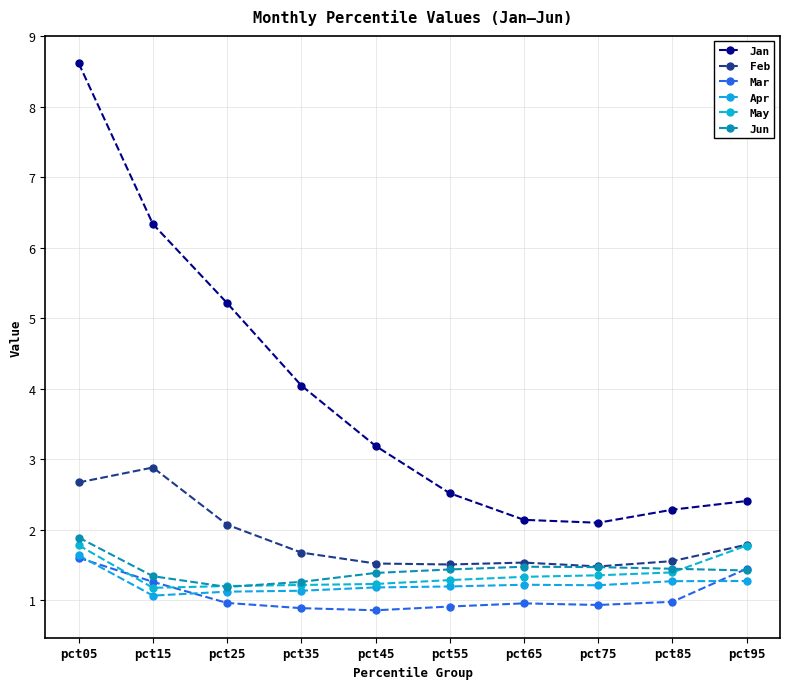

Count the number of data series in this chart.

6